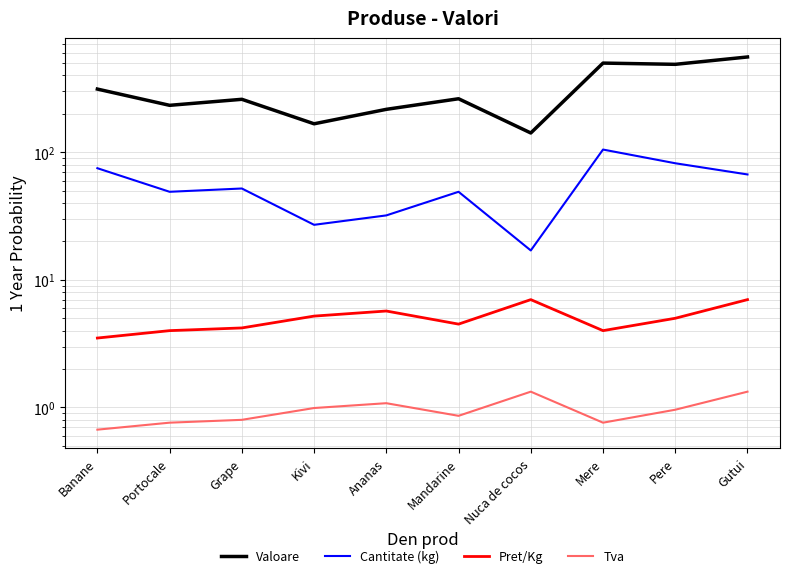

Which series has the largest total across all categories?

Valoare